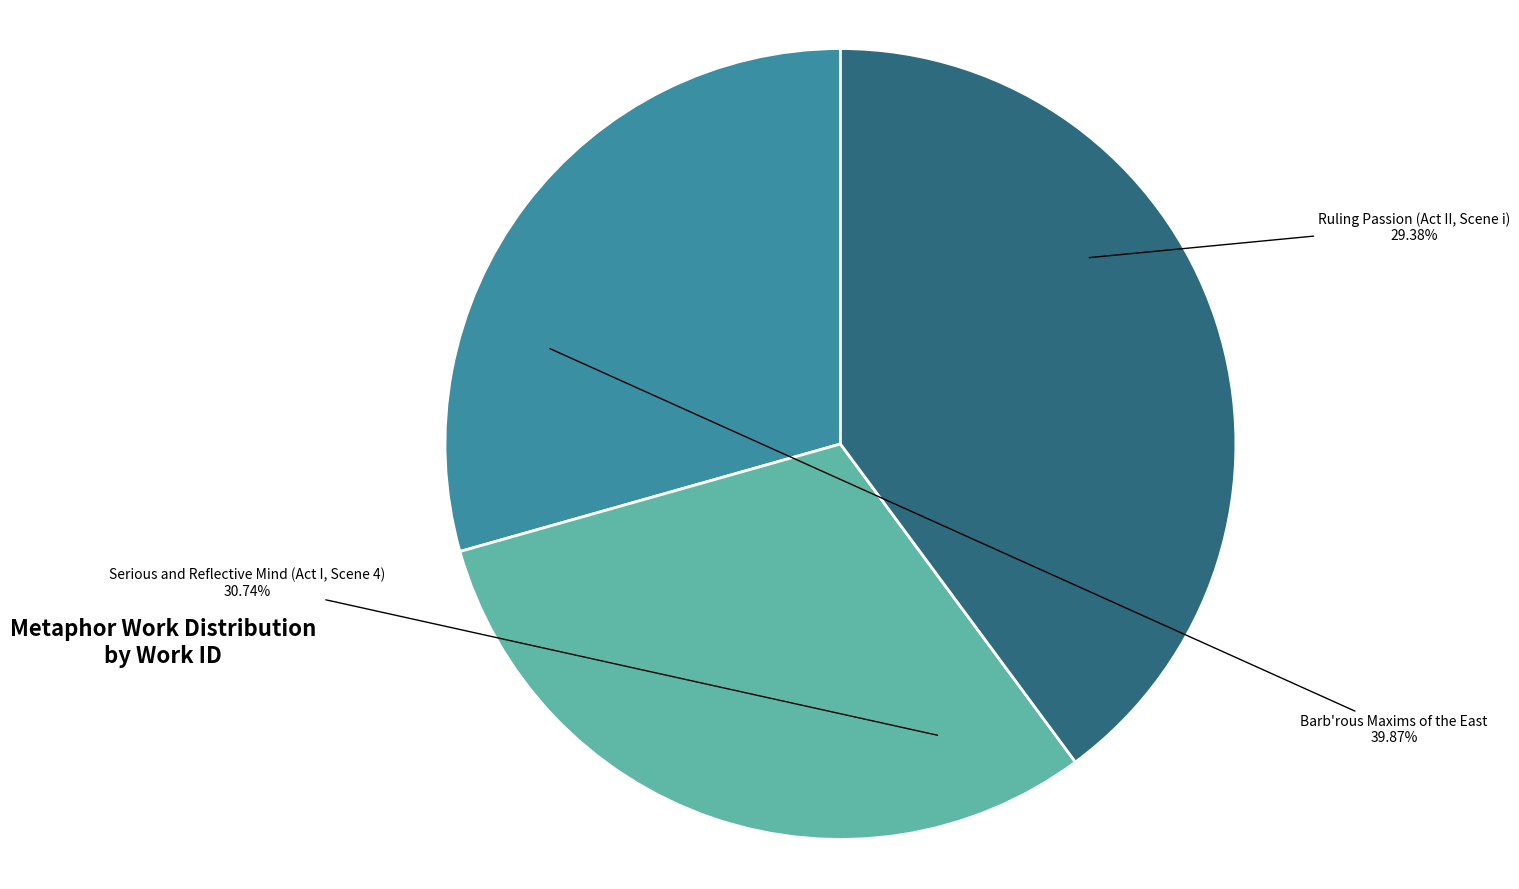

What is the largest slice in the pie chart?

Barb'rous Maxims of the East